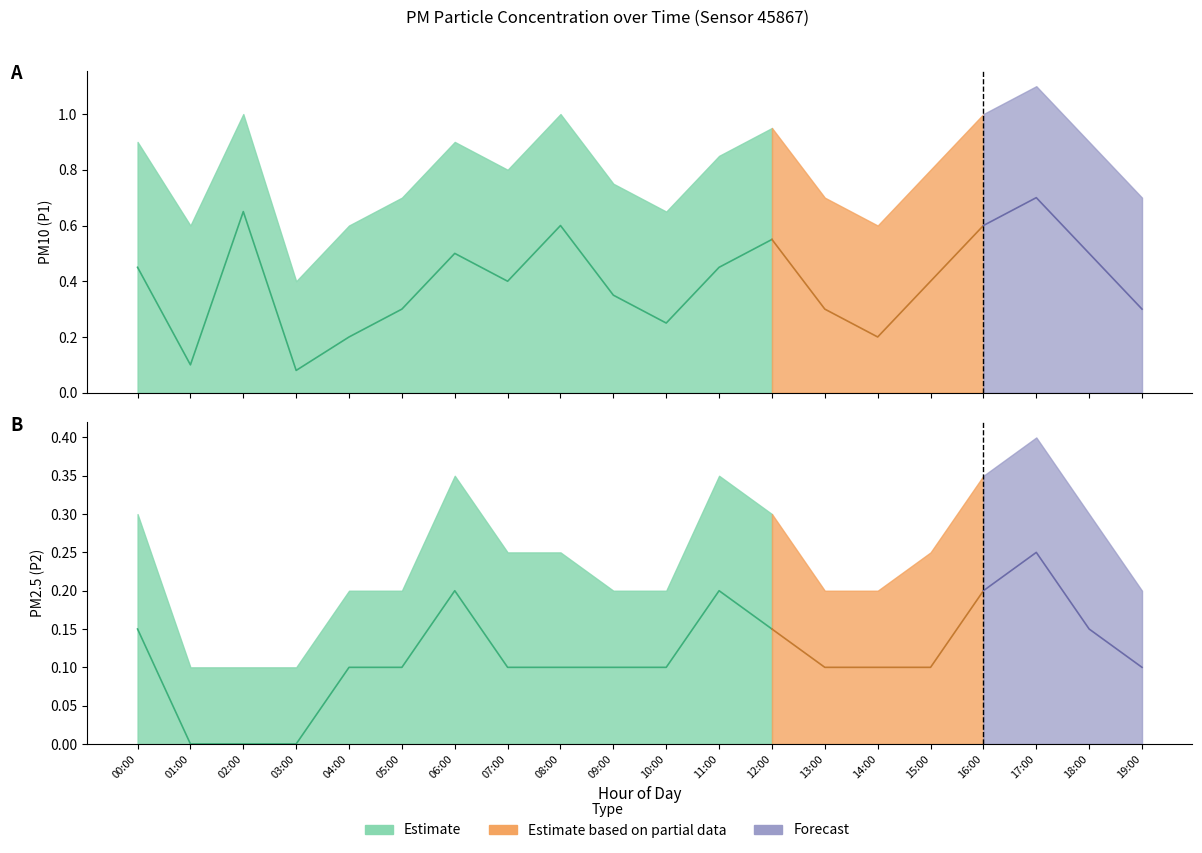

How many values in the P2 series exceed 0?

17